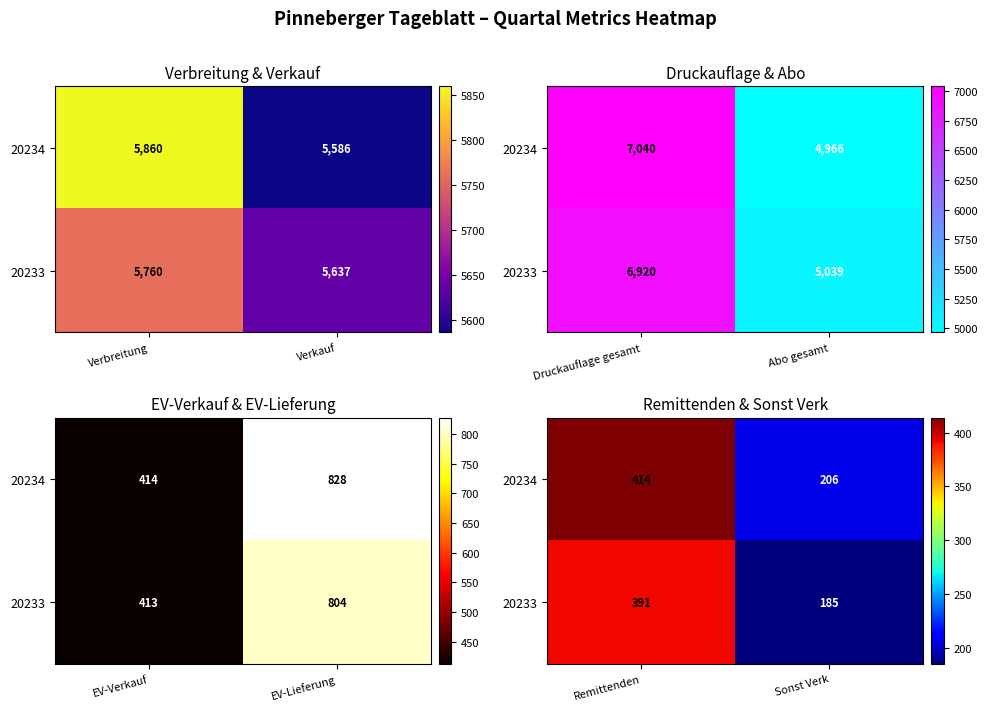

Rank the categories by 20234 value from lowest to highest.

Sonst Verk, Remittenden